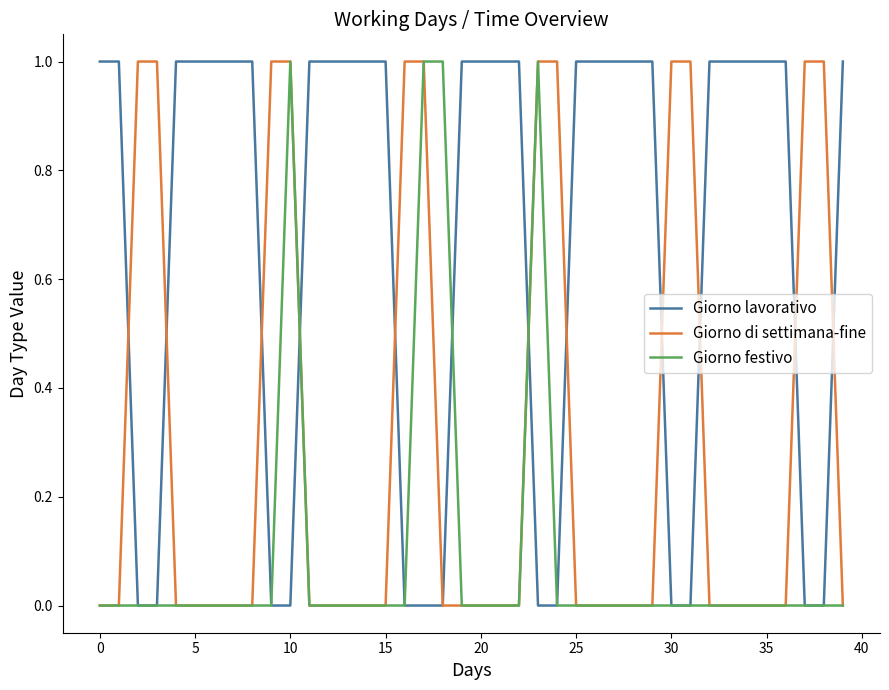

What is the sum of all Giorno lavorativo values?

27